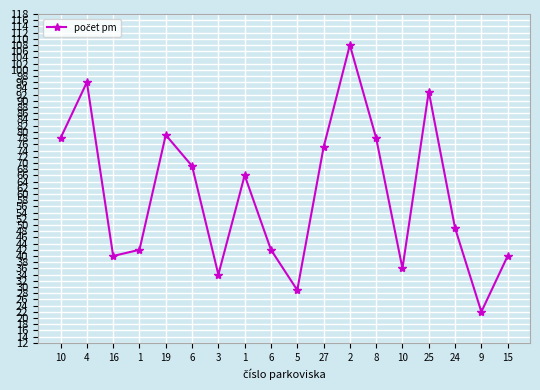

How many points are lower than both their immediate neighbors (excluding endpoints)?

5